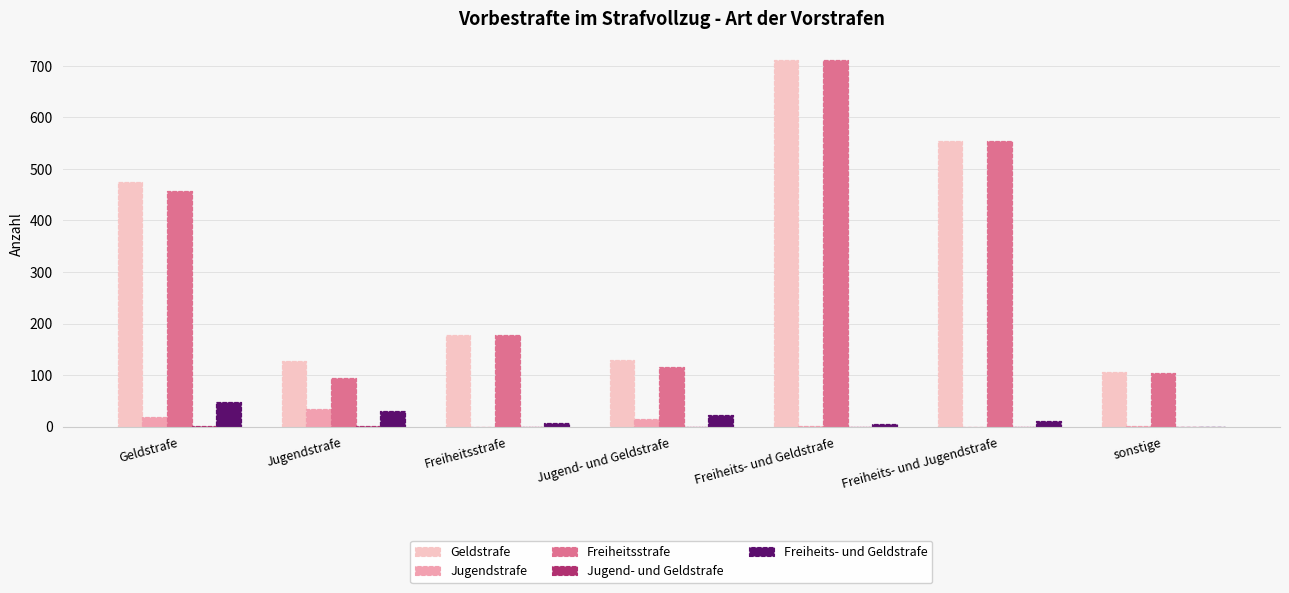

Does the chart contain any negative values?

No